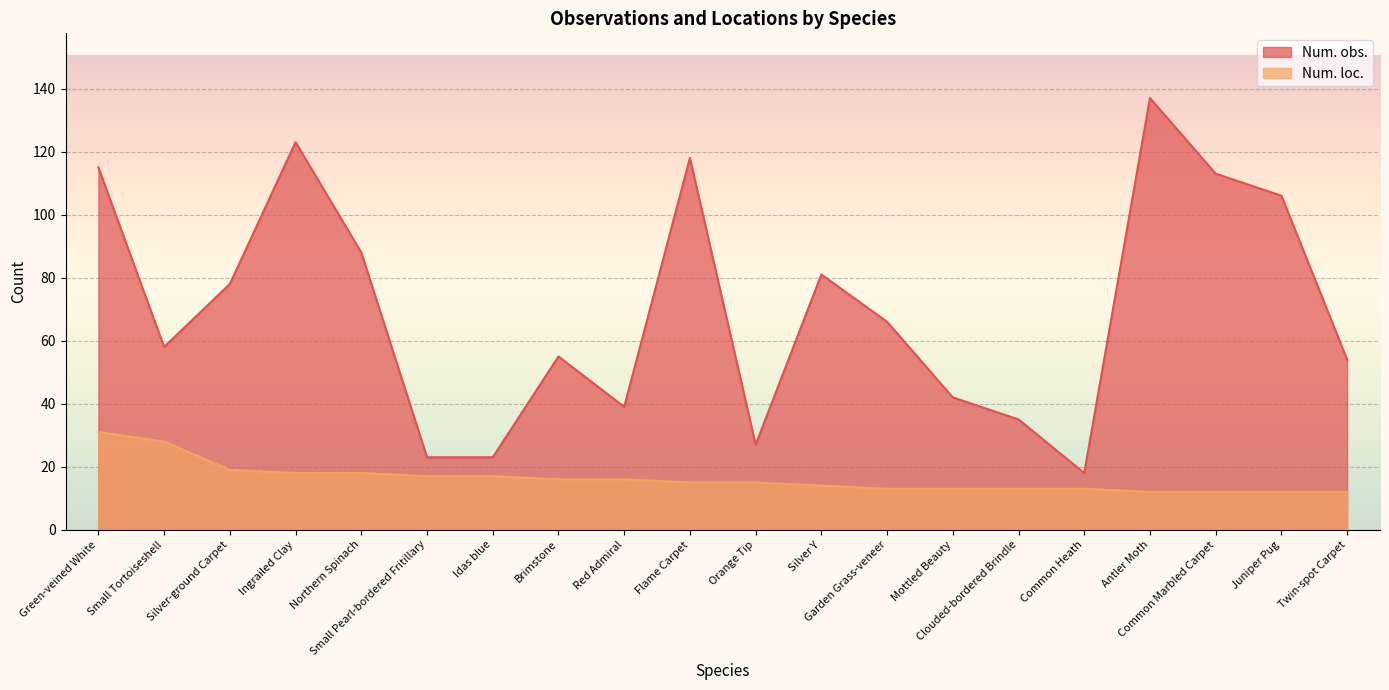

True or false: Num. obs. and Num. loc. cross at least once.

False